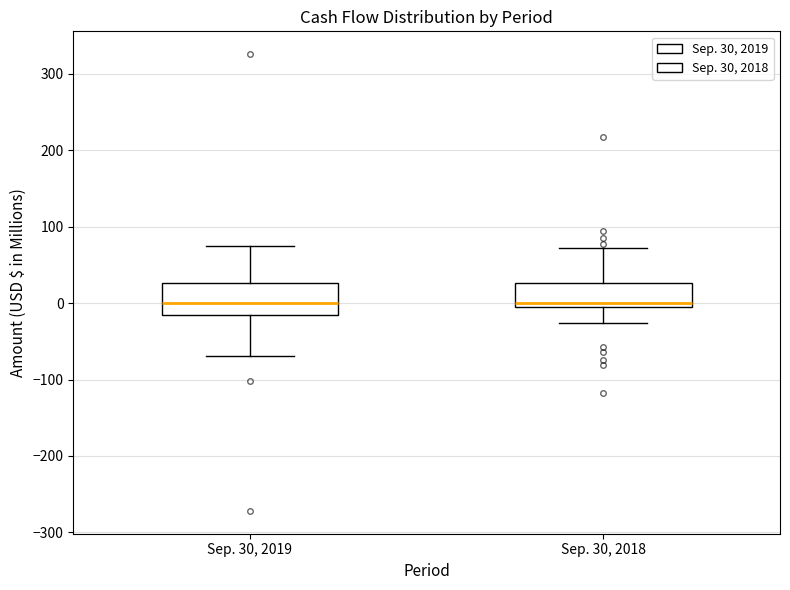

Which box is the tallest, from its lower edge to its upper edge?

Sep. 30, 2019